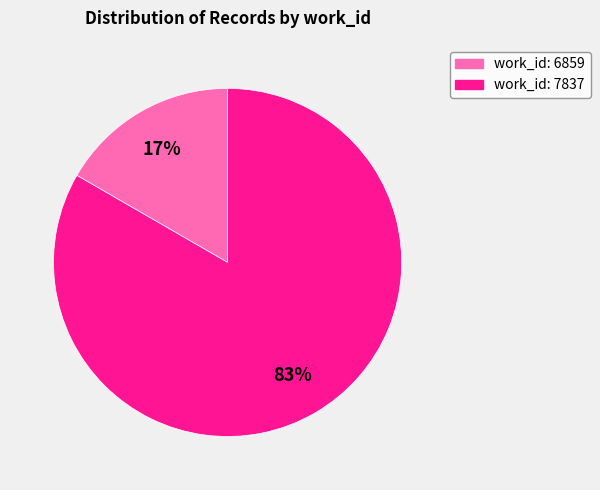

To the nearest percent, what is the average slice percentage?

50%